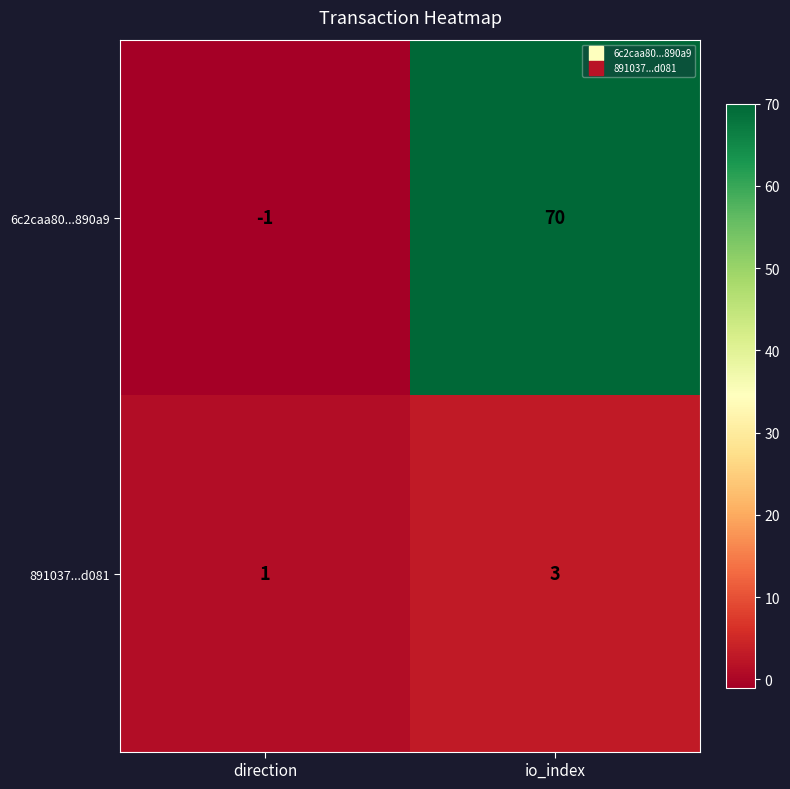

List the series in order of their peak value, highest first.

6c2caa80...890a9, 891037...d081